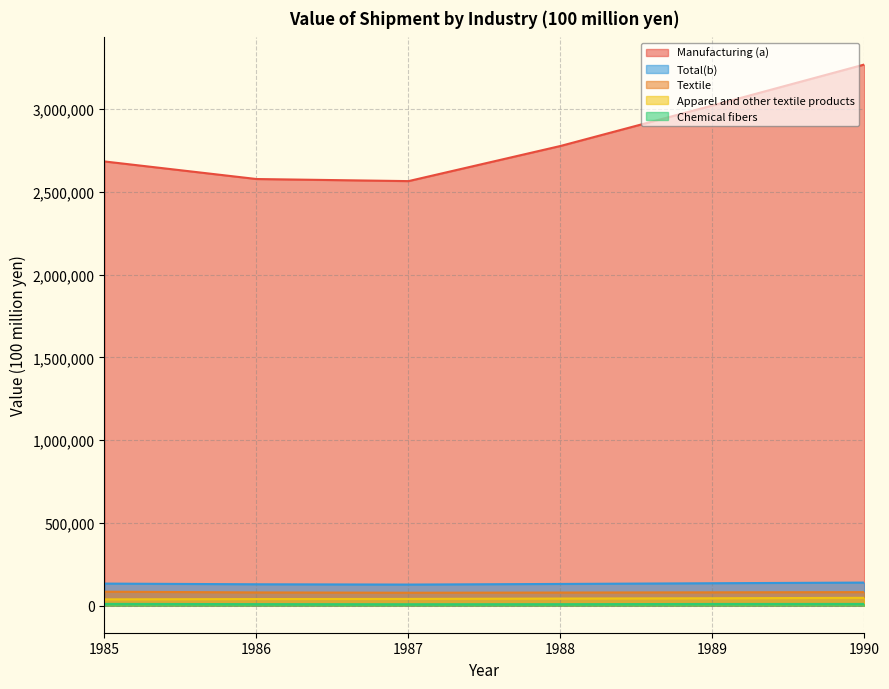

Reading left to right, what are all the values shown in this chart?

Manufacturing (a): 1985=2684763	1986=2578574	1987=2565919	1988=2778352	1989=3022963	1990=3270931
Textile: 1985=84425	1986=79994	1987=78099	1988=79229	1989=80546	1990=81825
Apparel and other textile products: 1985=38183	1986=39951	1987=40740	1988=43023	1989=44728	1990=47256
Chemical fibers: 1985=10796	1986=9300	1987=8669	1988=8983	1989=10249	1990=10442
Total(b): 1985=133404	1986=129245	1987=127508	1988=131235	1989=135523	1990=139523